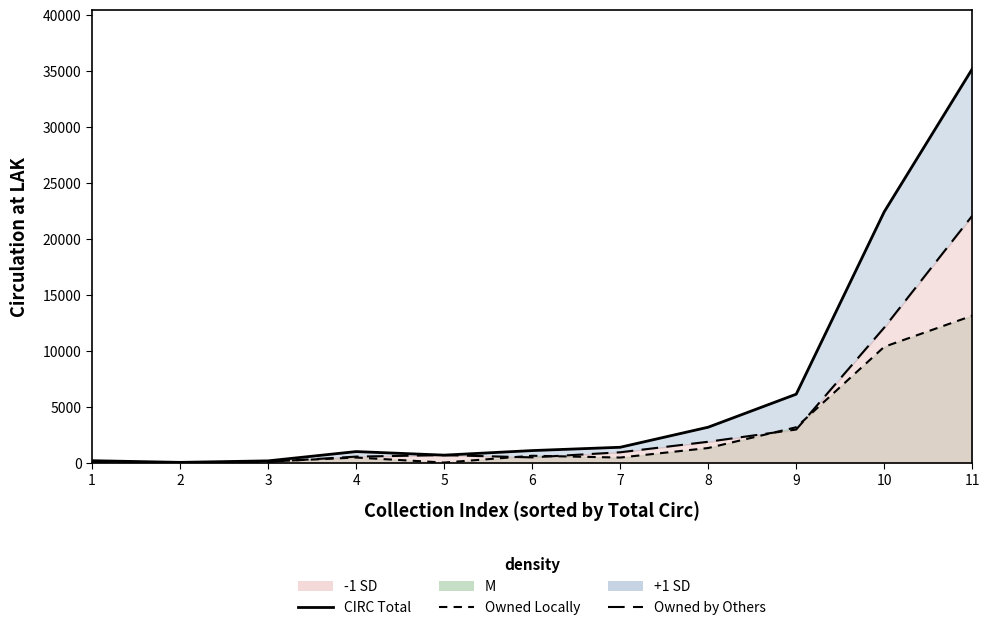

What is the maximum value shown in the chart?

35180